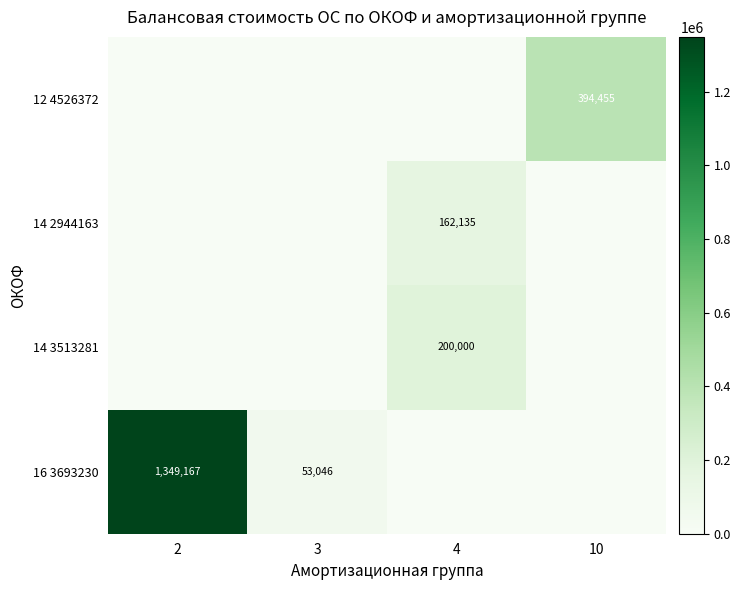

Is the value of 16 3693230 at 3 greater than the value of 12 4526372 at 10?

No